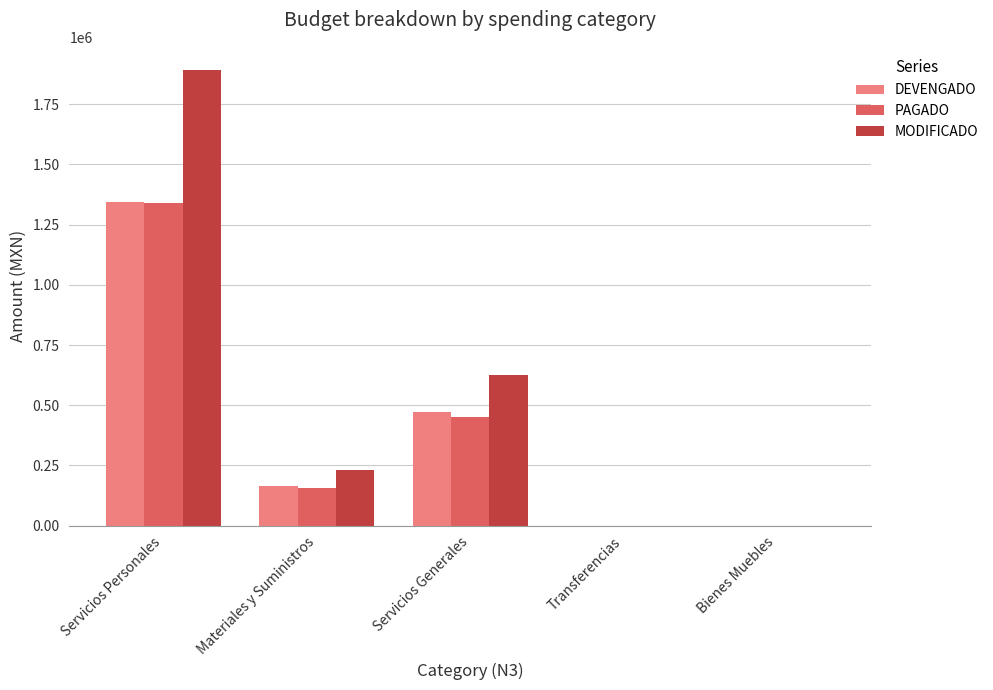

Reading left to right, list all the values displayed in this chart.

DEVENGADO: Servicios Personales=1342826.4	Materiales y Suministros=164045.5	Servicios Generales=470858.7	Transferencias=0.0	Bienes Muebles=0.0
PAGADO: Servicios Personales=1341026.4	Materiales y Suministros=156881.4	Servicios Generales=452771.3	Transferencias=0.0	Bienes Muebles=0.0
MODIFICADO: Servicios Personales=1893786.4	Materiales y Suministros=230000.0	Servicios Generales=625105.1	Transferencias=0.0	Bienes Muebles=0.0